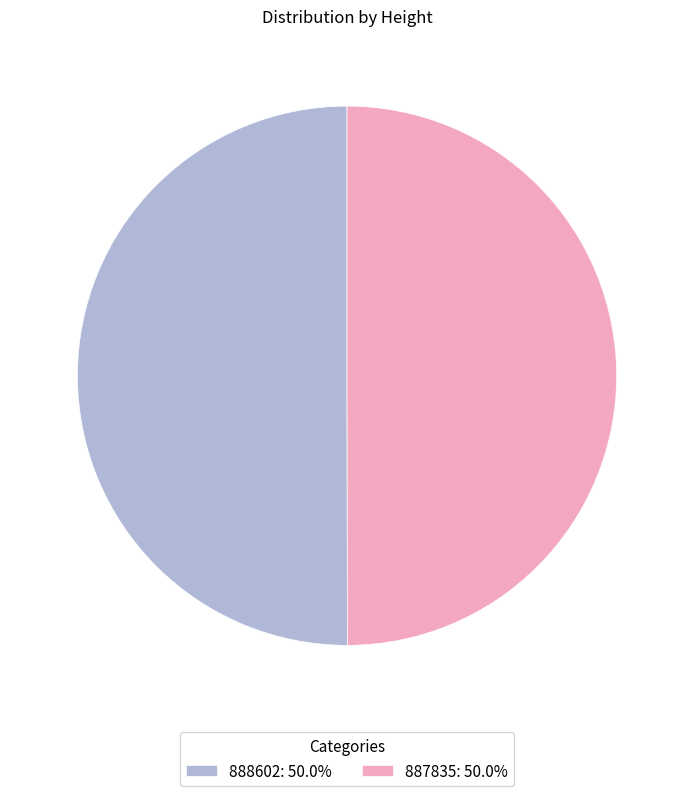

Combined, do 888602: 50.0% and 887835: 50.0% account for over 50%?

Yes